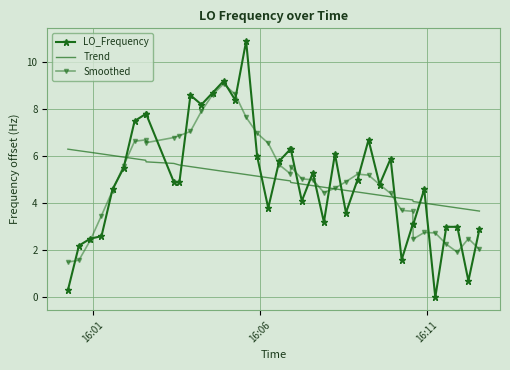

After their last crossing, which series has the higher values: Smoothed or LO_Frequency?

LO_Frequency